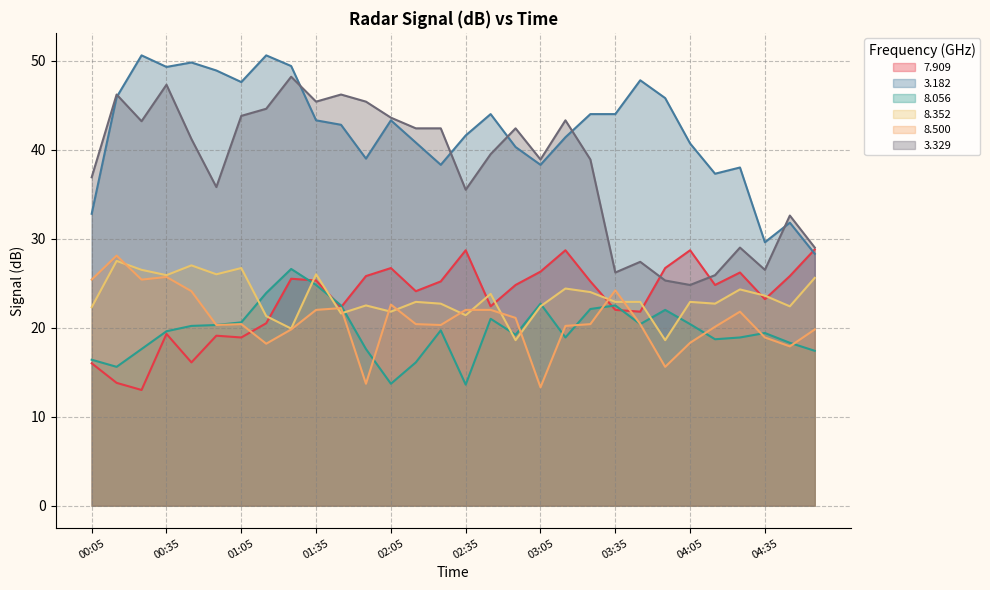

What is the difference between the highest and lowest values at 02:35?

28.0